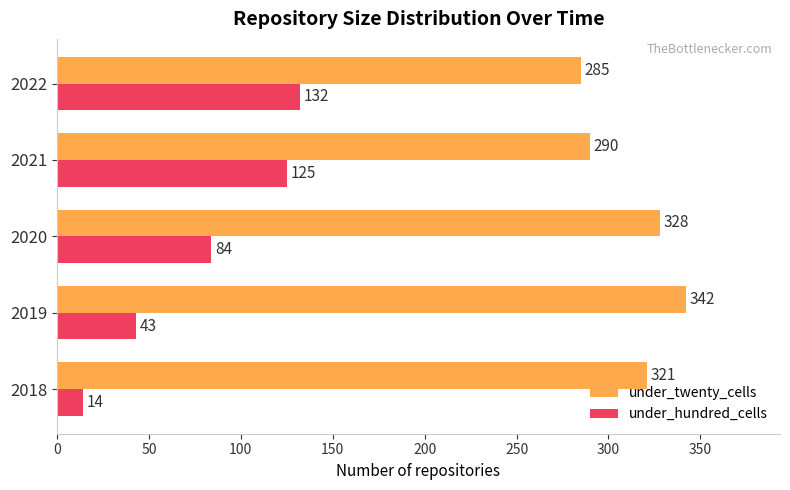

Which series has the largest total across all categories?

under_twenty_cells